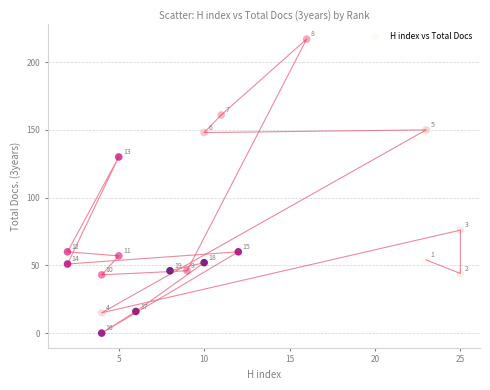

What is the range of Y values (max minus min)?

217